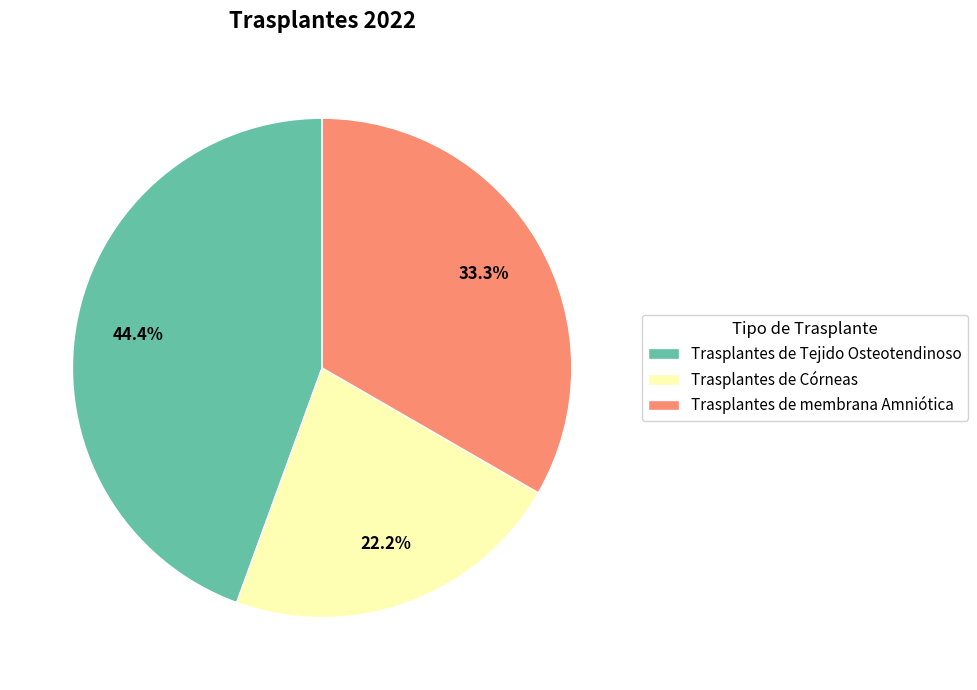

To the nearest percent, what percentage of the pie is Trasplantes de membrana Amniótica?

33%